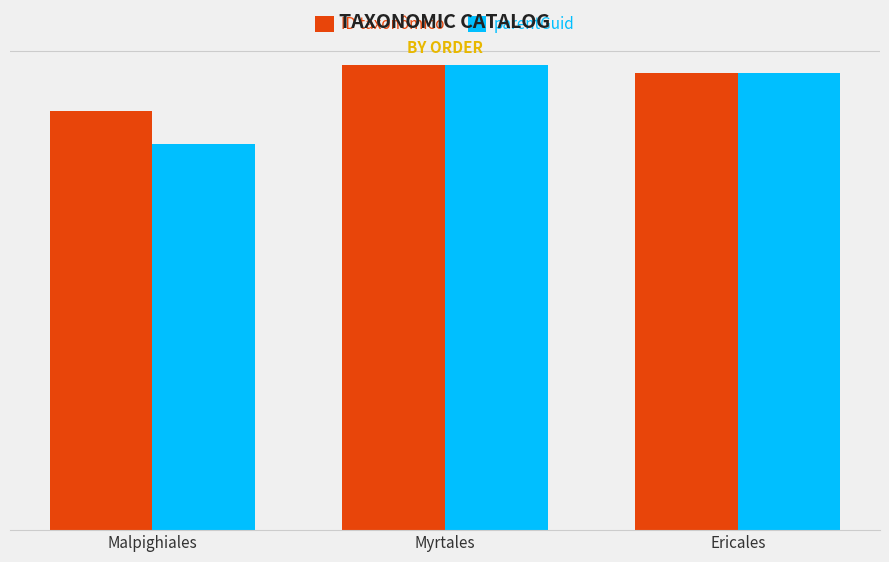

Does the chart contain any negative values?

No